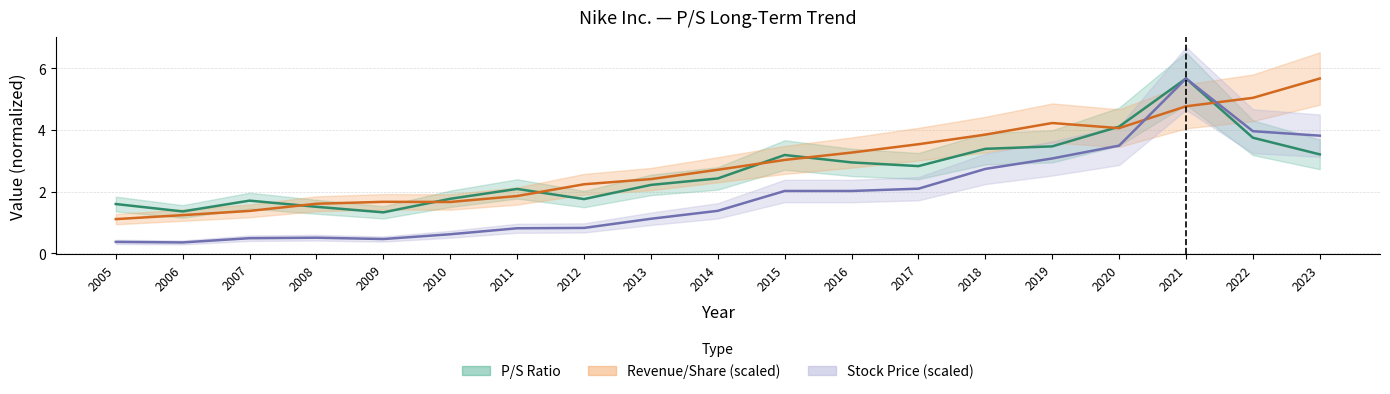

How many data points in Revenue per Share are less than 2?

7